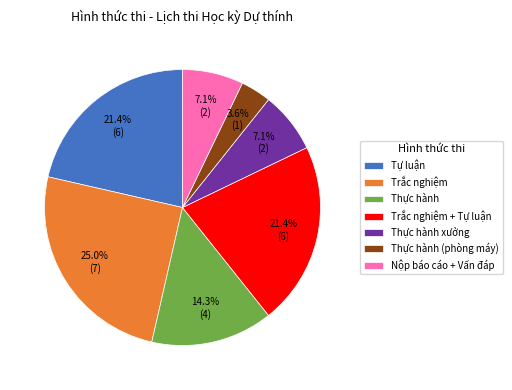

Count the number of slices in the pie.

7